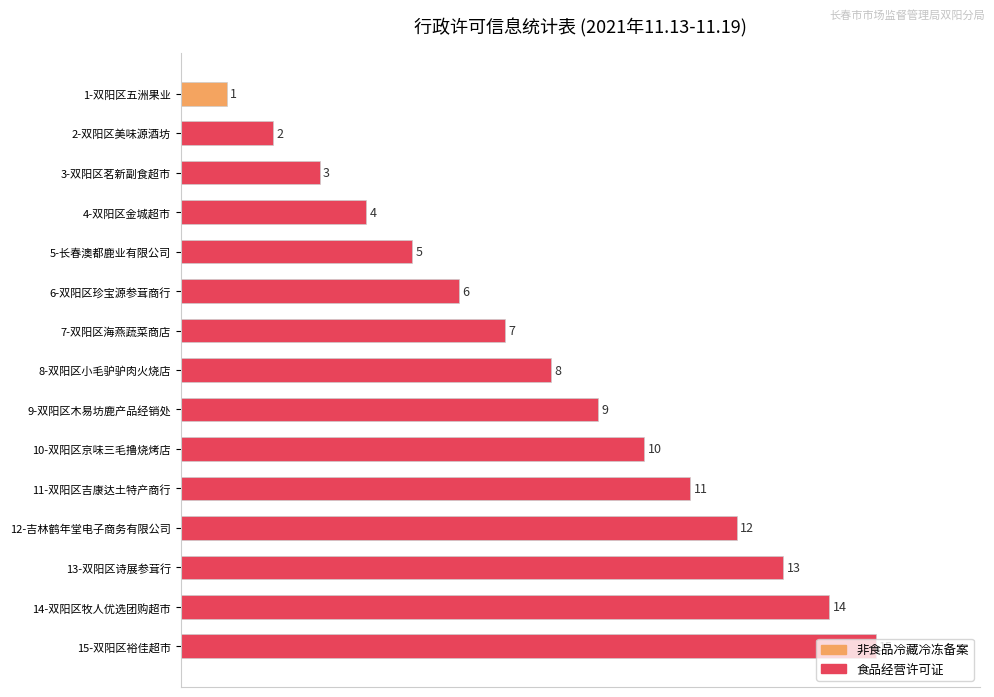

What value does the data have at 10-双阳区京味三毛撸烧烤店?

66.7